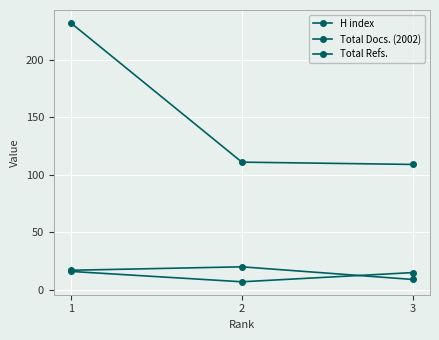

What is the value of the H index point at the 1st from the left?

17